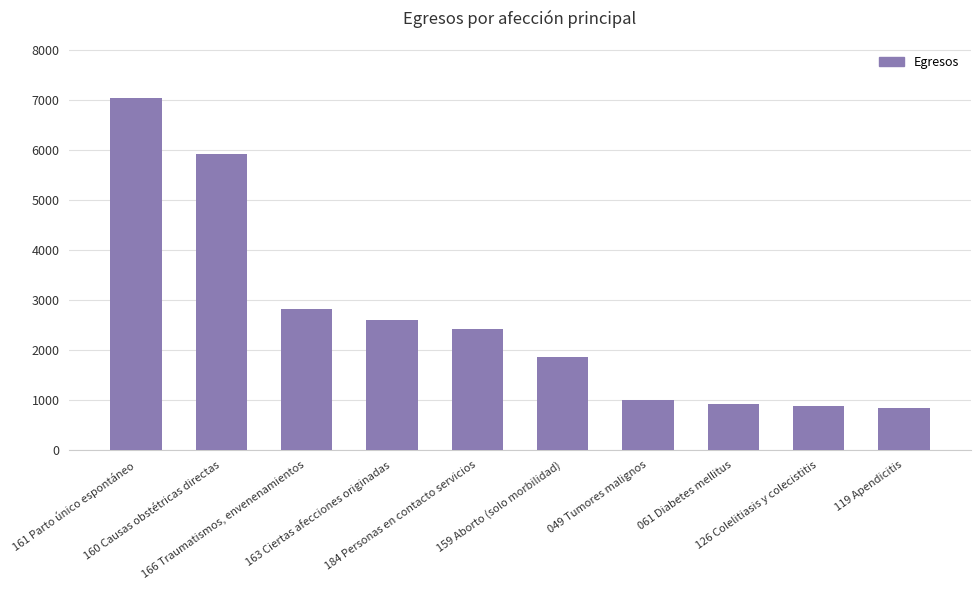

What is the label of the 10th bar from the left?

119 Apendicitis